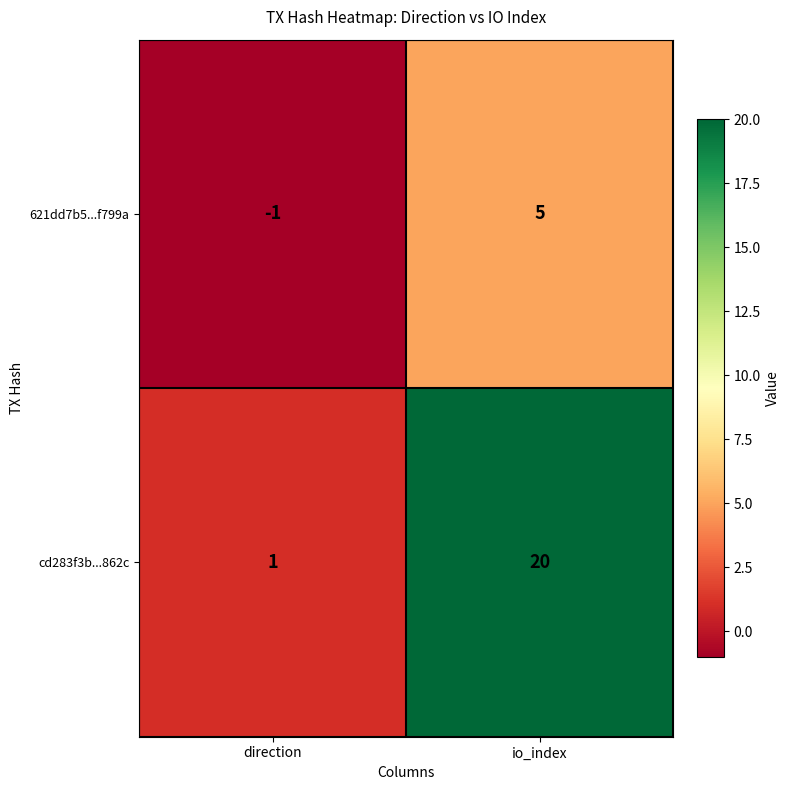

At which label does 621dd7b5...f799a reach its minimum?

direction